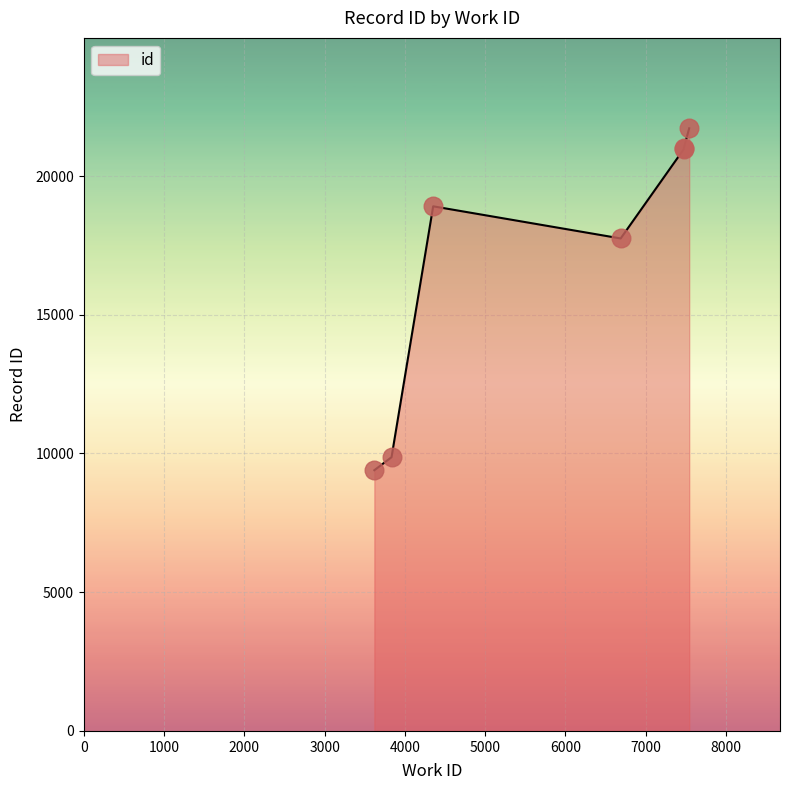

What is the change in value from 7476 to 7543?

+749